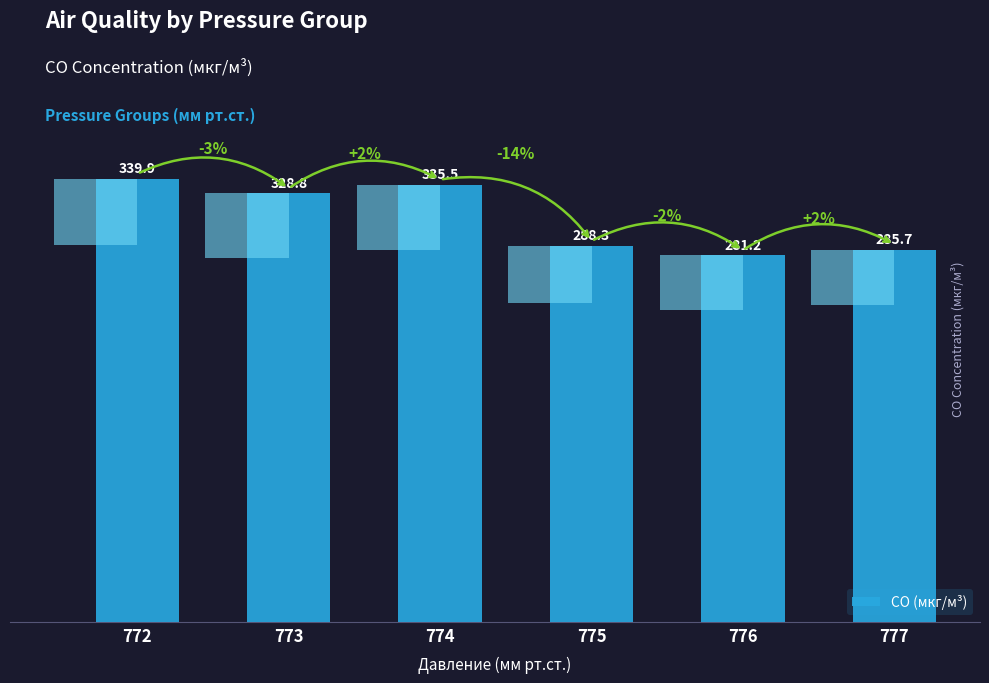

List the labels in order of value, largest first.

772, 774, 773, 775, 777, 776